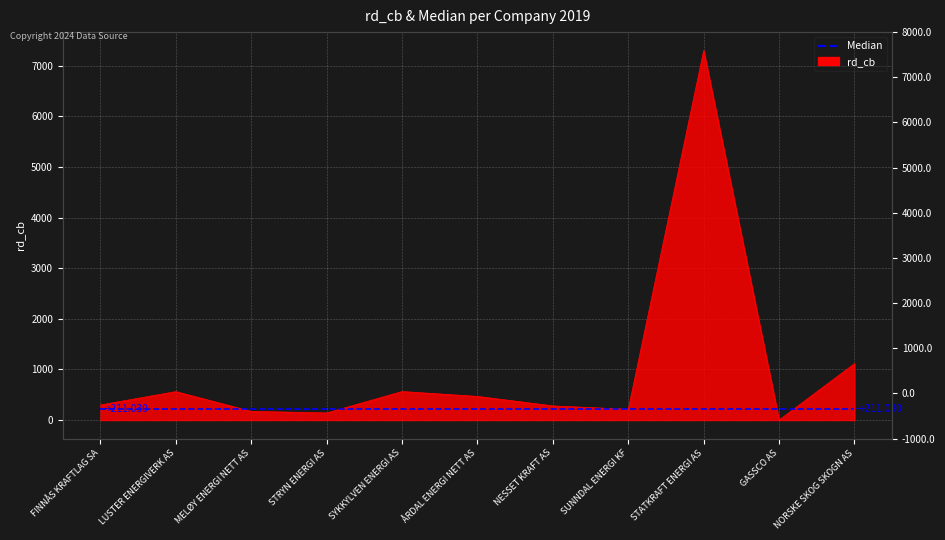

Which label corresponds to the largest value in the chart?

STATKRAFT ENERGI AS